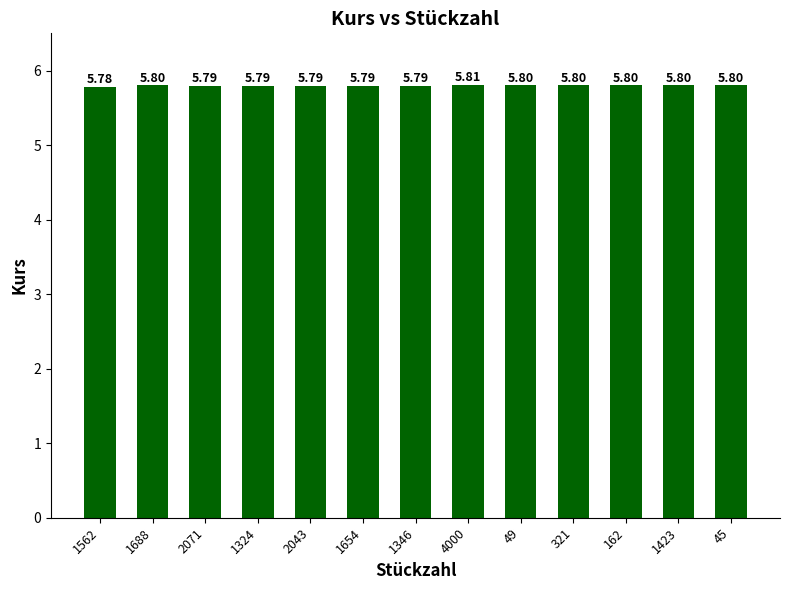

Reading left to right, list all the values displayed in this chart.

5.8	5.8	5.8	5.8	5.8	5.8	5.8	5.8	5.8	5.8	5.8	5.8	5.8